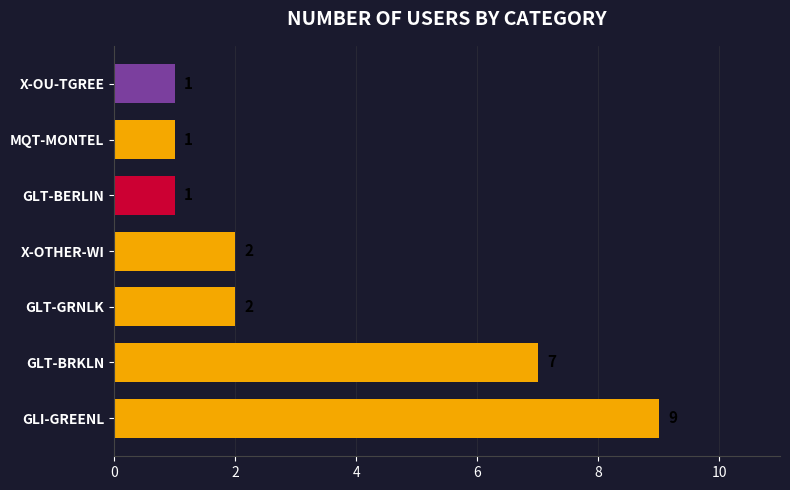

How many distinct data groups are displayed?

1